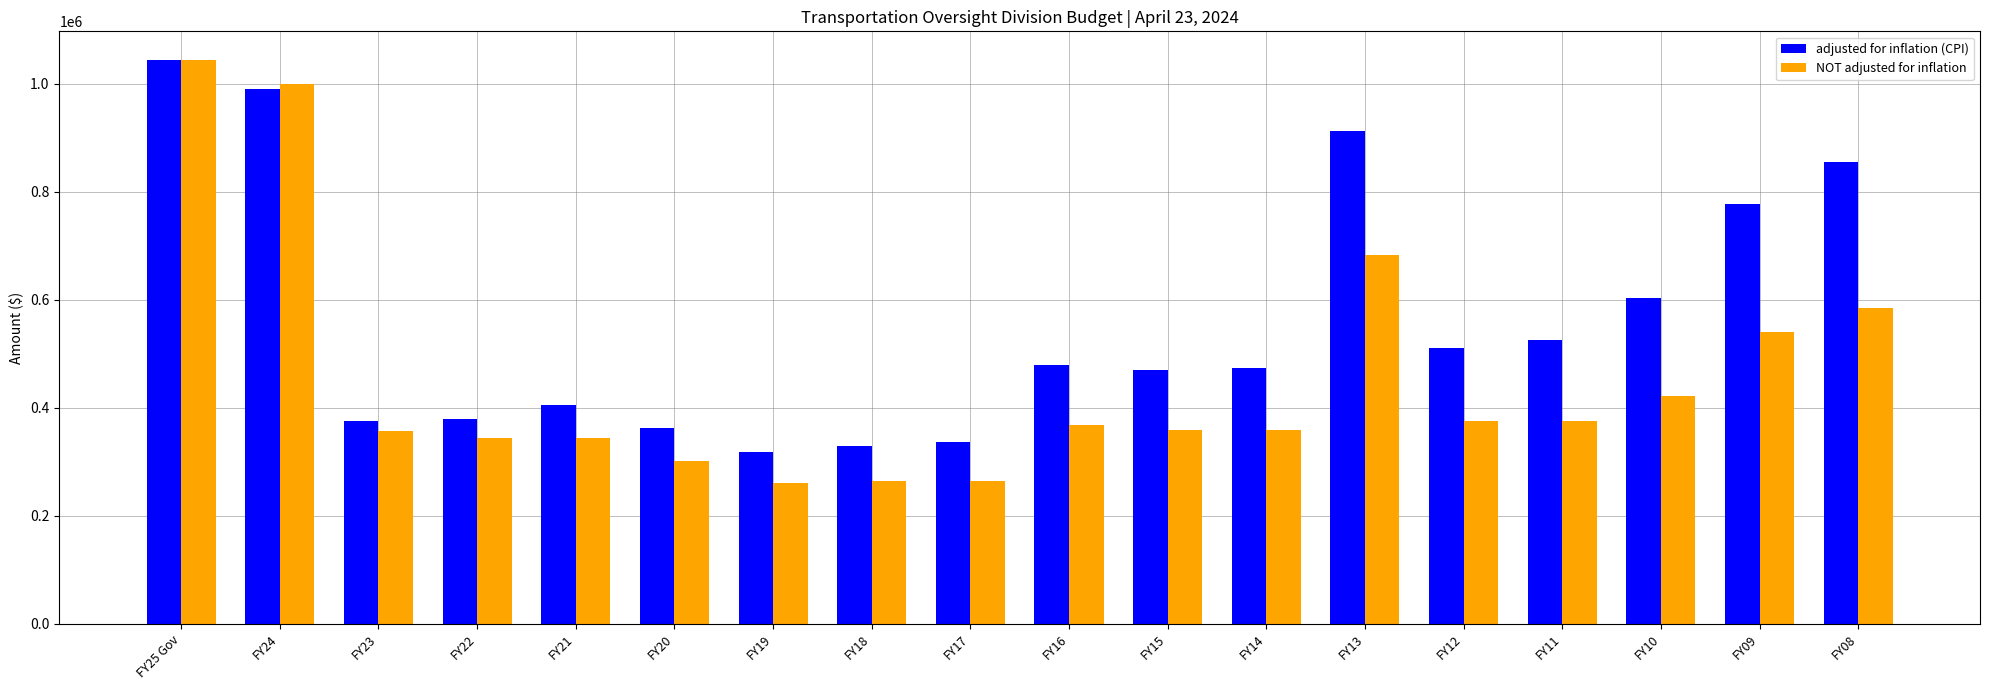

What is the maximum value shown in the chart?

1045159